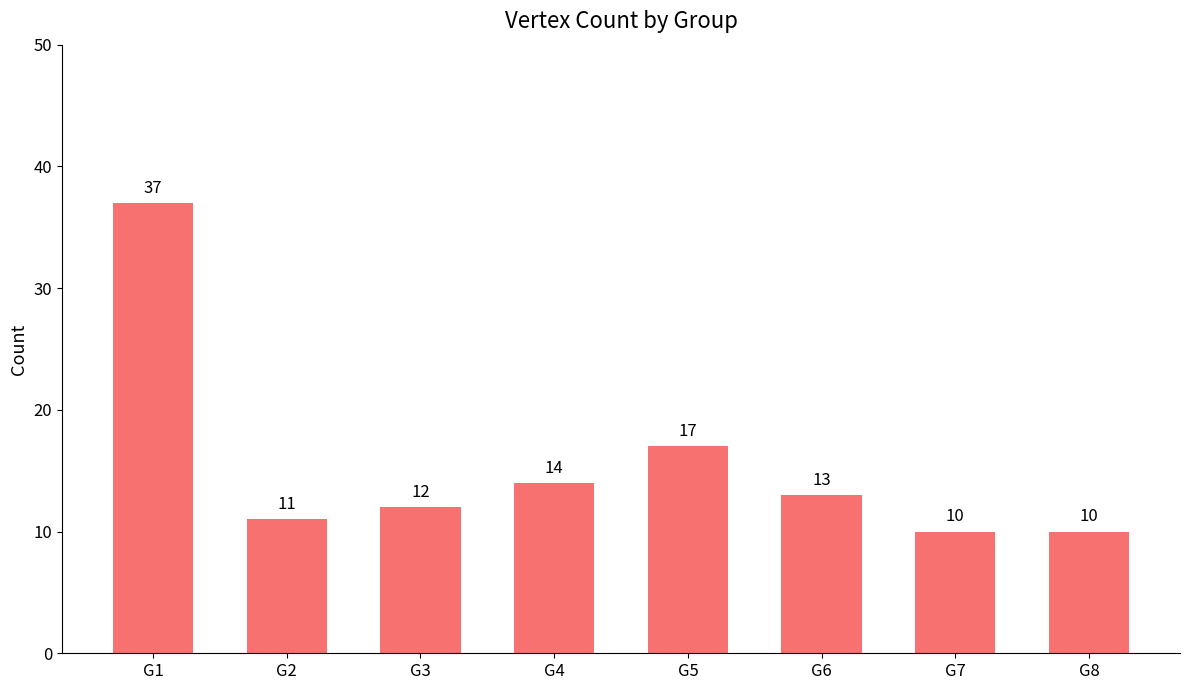

How many data points are less than 13?

4